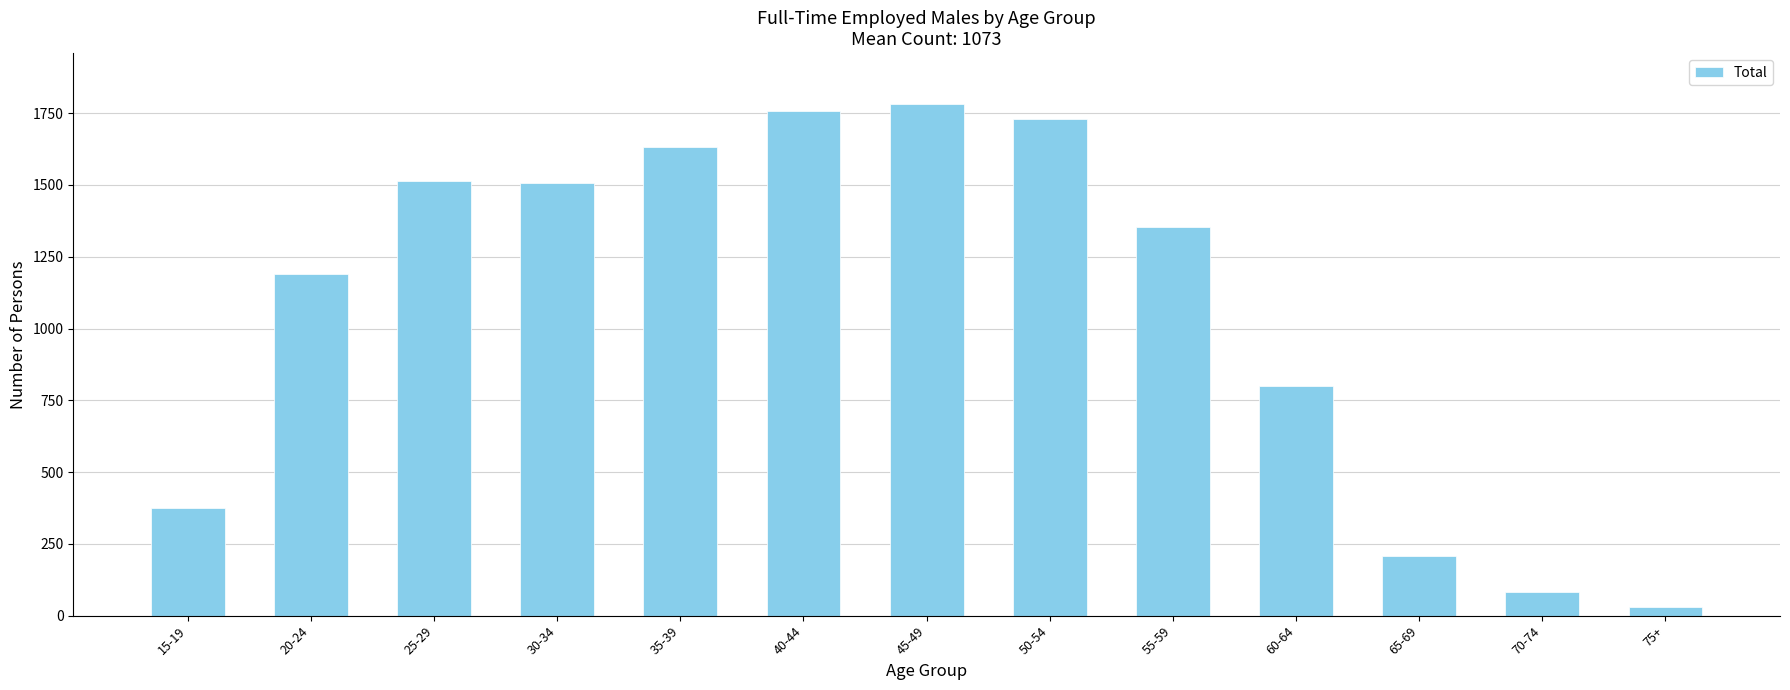

Is it true that the value at 70-74 is 81?

True